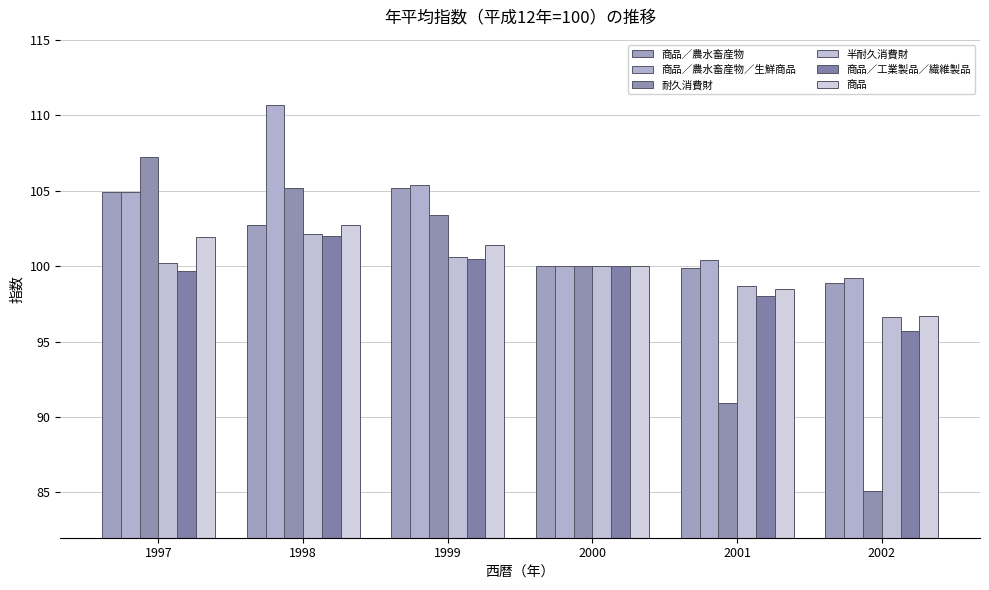

Which category has the highest value in the 商品 series?

1998